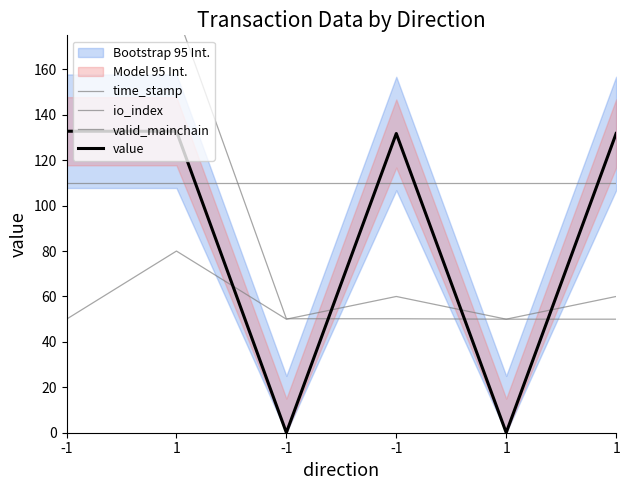

What is the difference between the time_stamp values at -1 and -1?

139.8